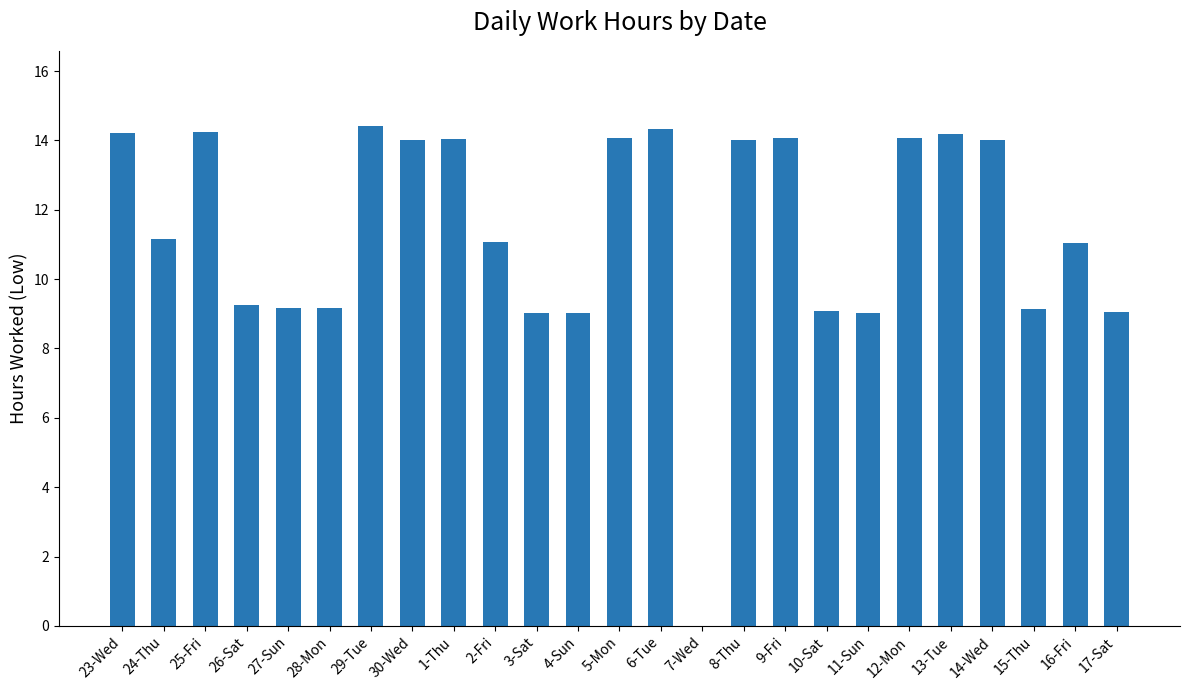

The chart shows a value of 9.0 at 17-Sat. True or false?

True